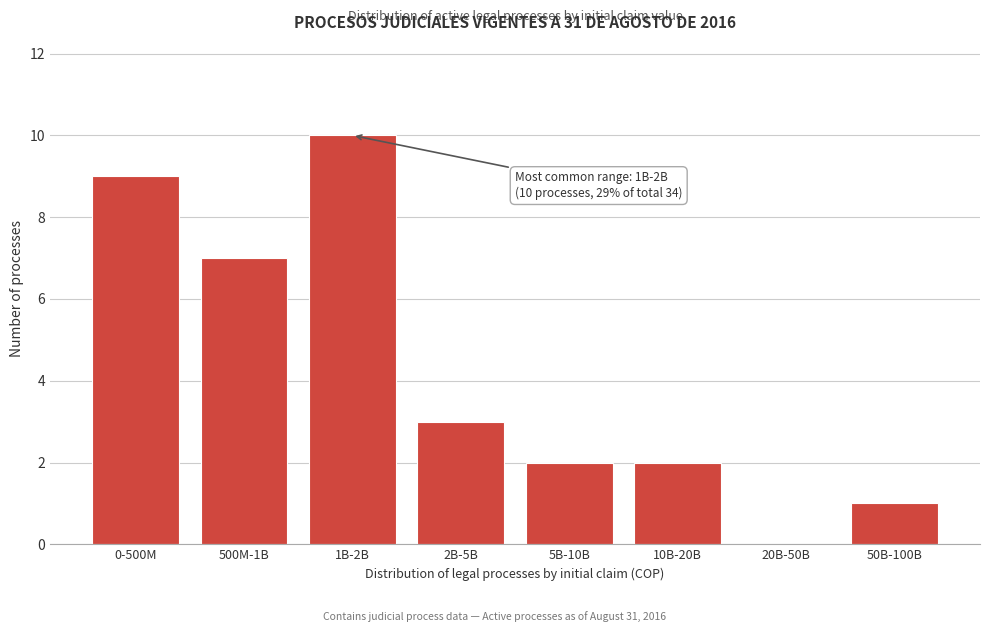

Reading left to right, transcribe all the data shown in this chart.

0-500M=9	500M-1B=7	1B-2B=10	2B-5B=3	5B-10B=2	10B-20B=2	20B-50B=0	50B-100B=1